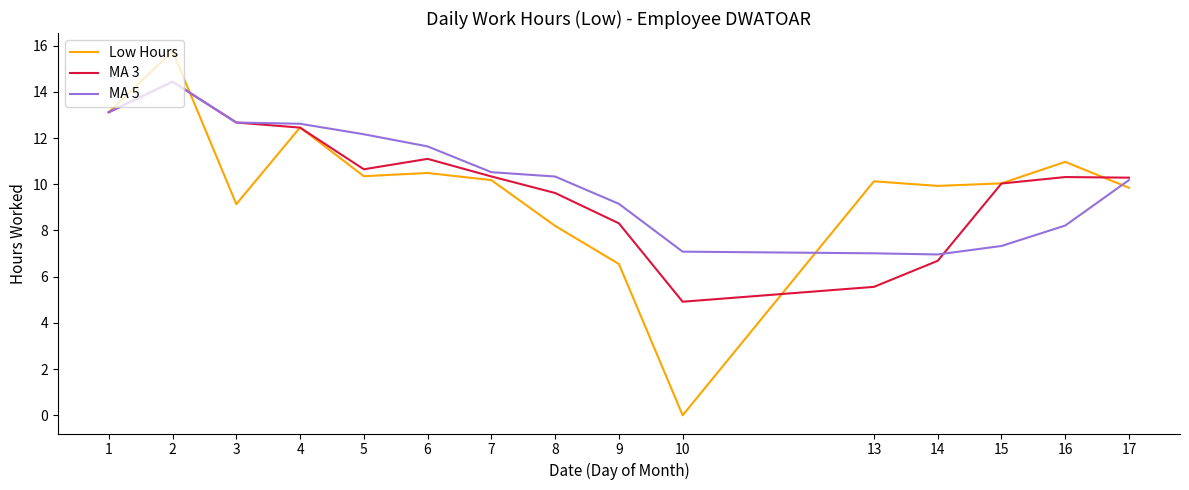

Count the number of categories in the chart.

15